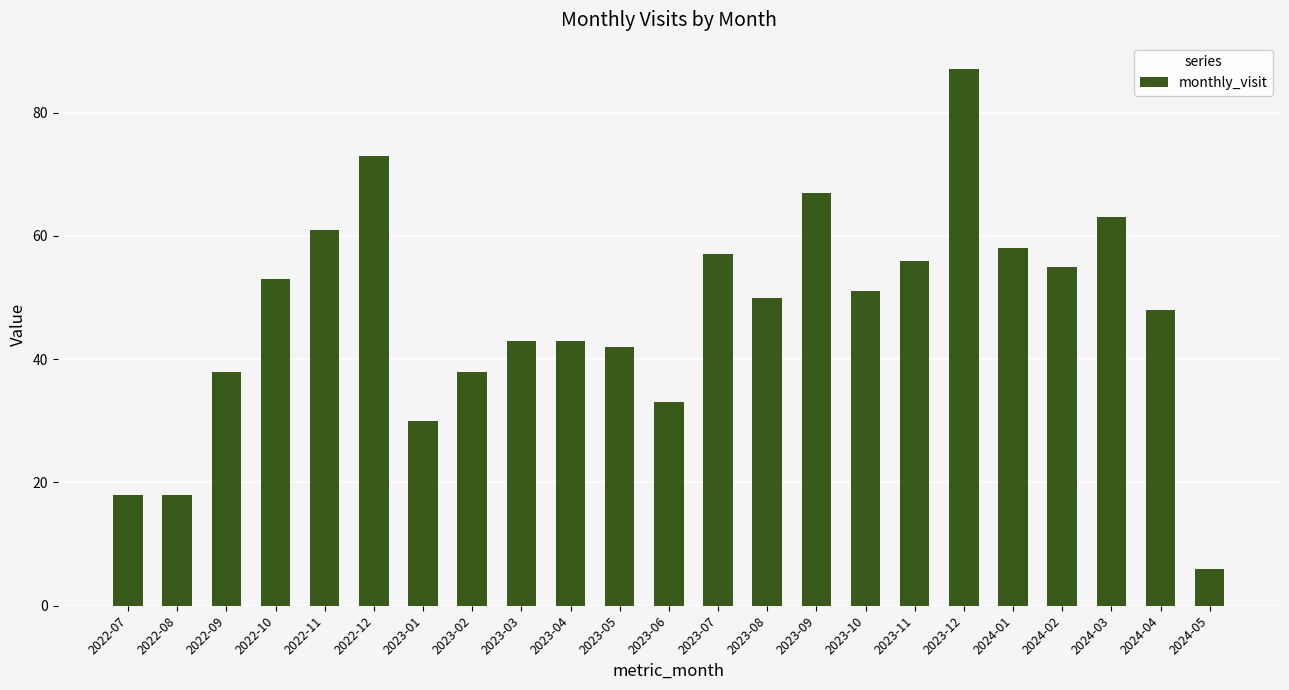

The chart shows a value of 30 at 2022-08. True or false?

False